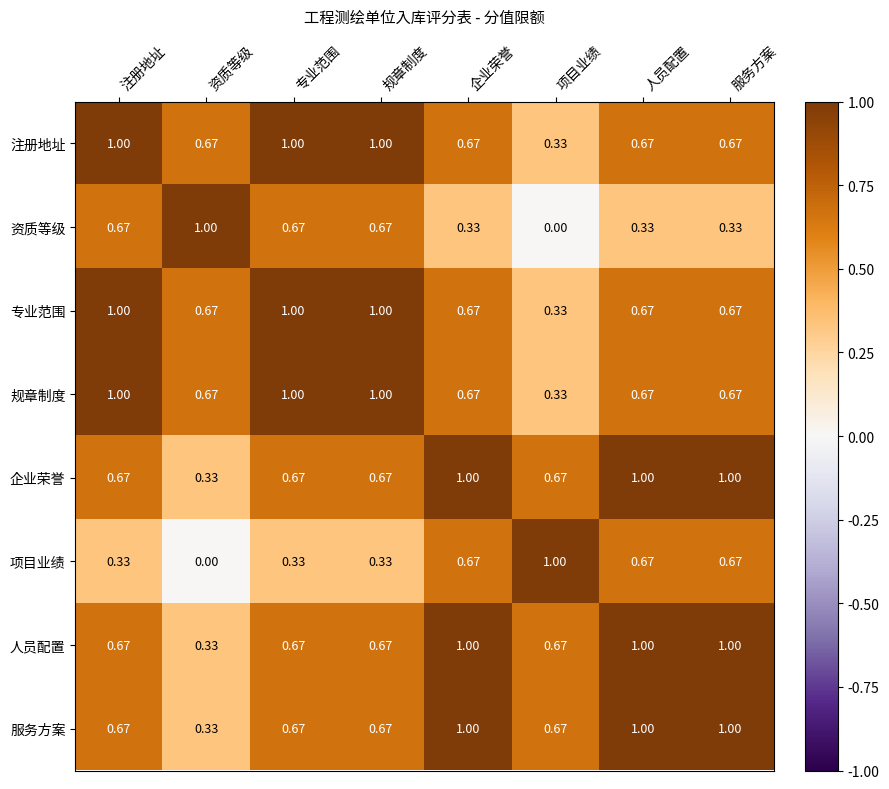

What is the difference between the highest and lowest values at 项目业绩?

1.0